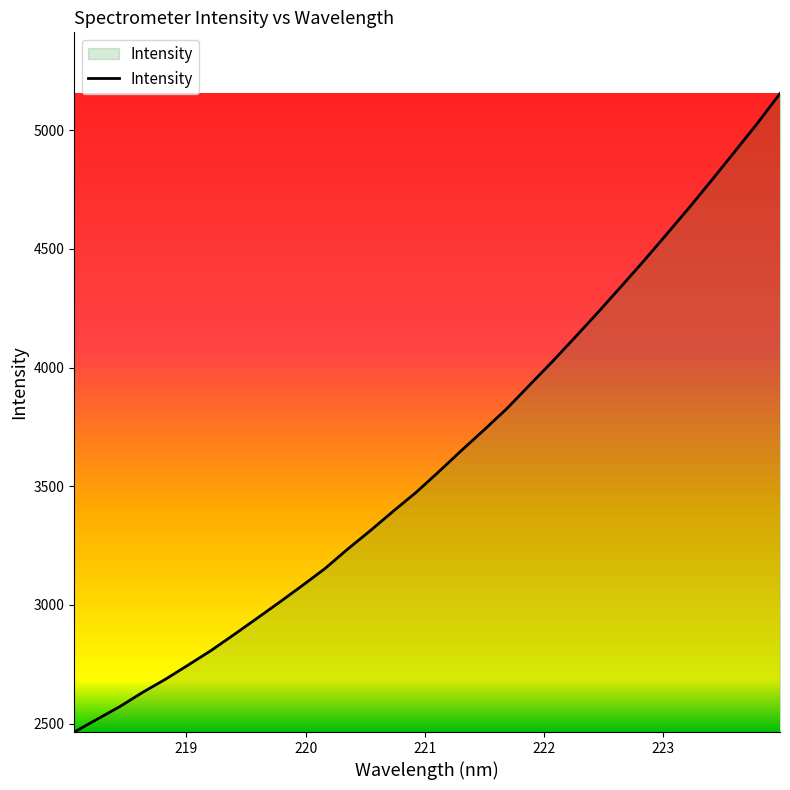

How many categories are shown in the chart?

32